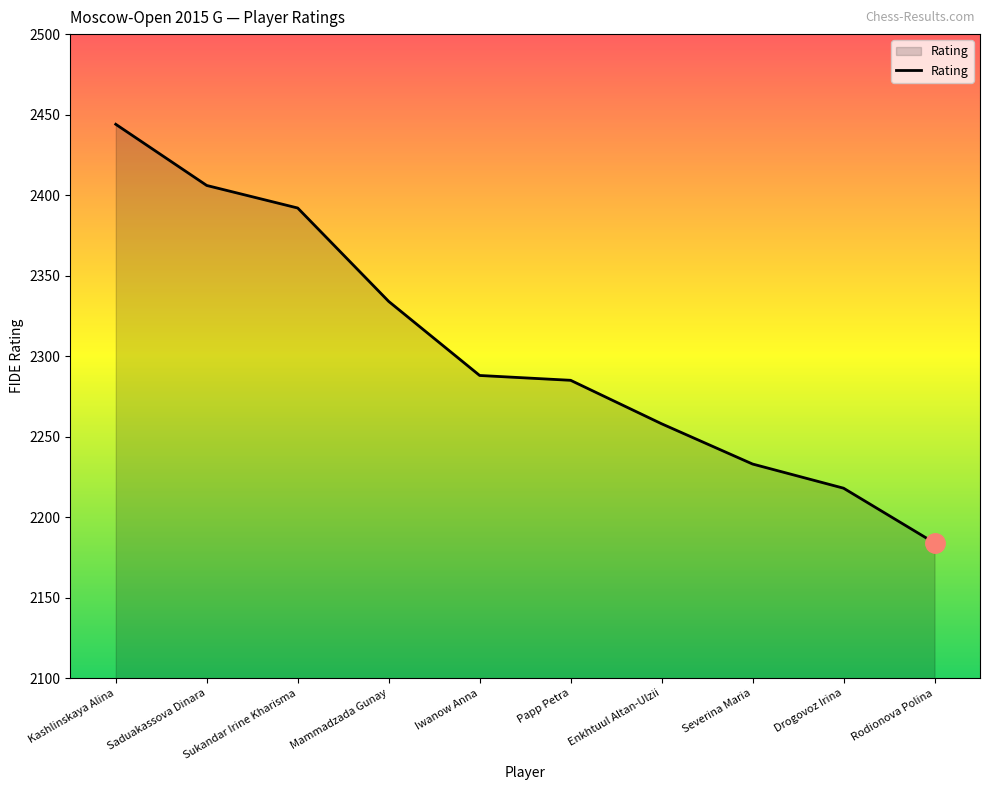

What position from the right is Rodionova Polina?

1